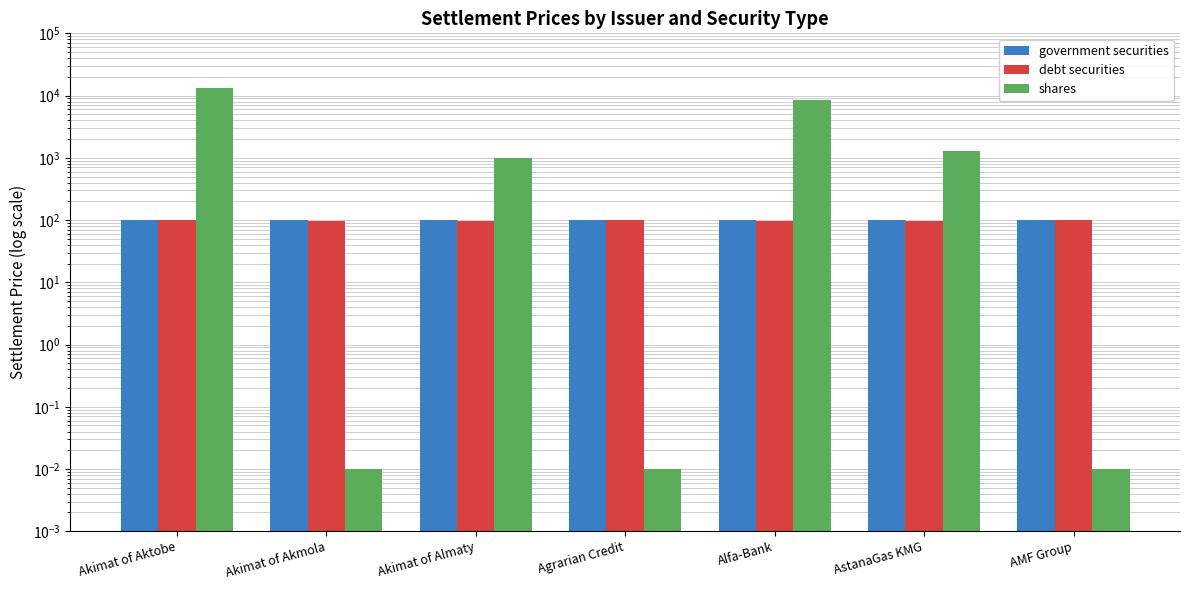

The shares series shows 1275.5 at AstanaGas KMG. True or false?

True